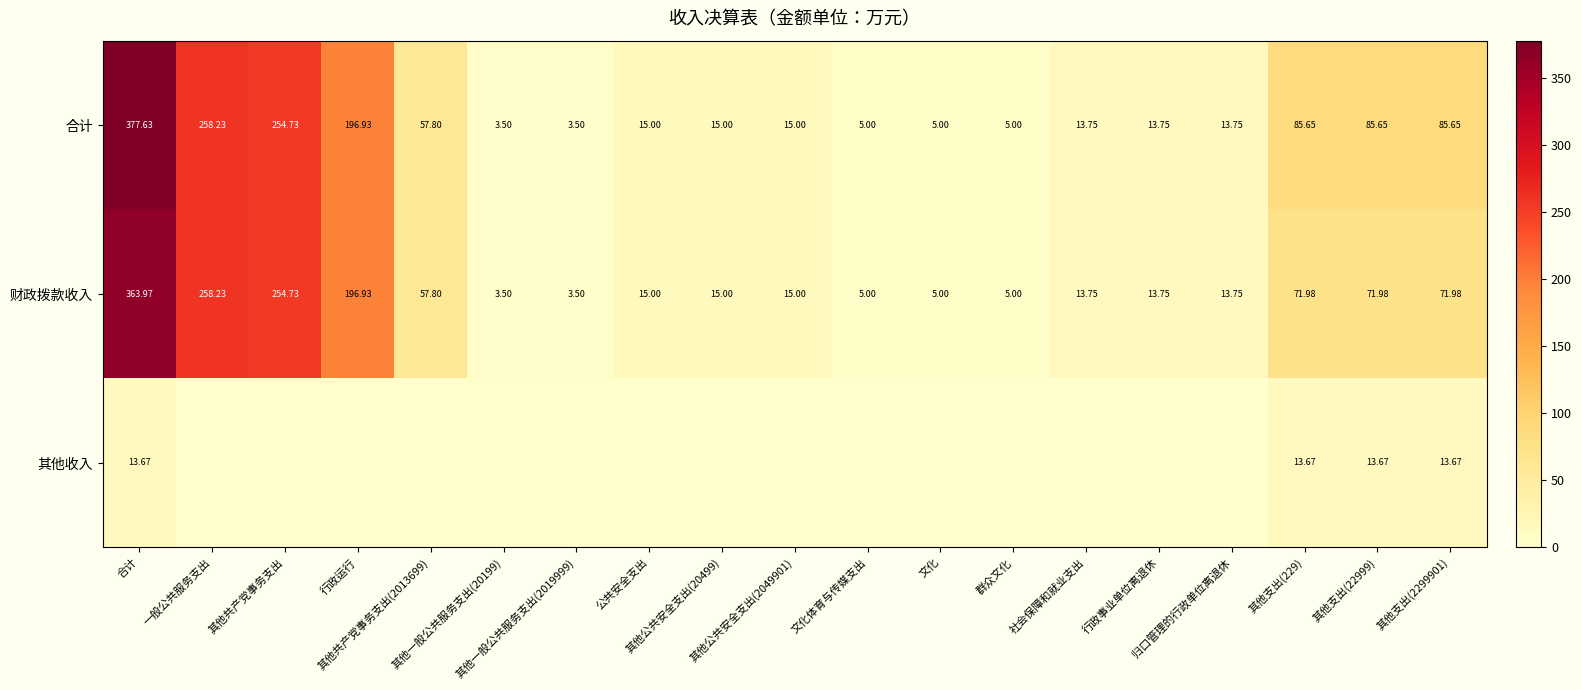

What is the spread (max minus min) of values at 归口管理的行政单位离退休?

13.8